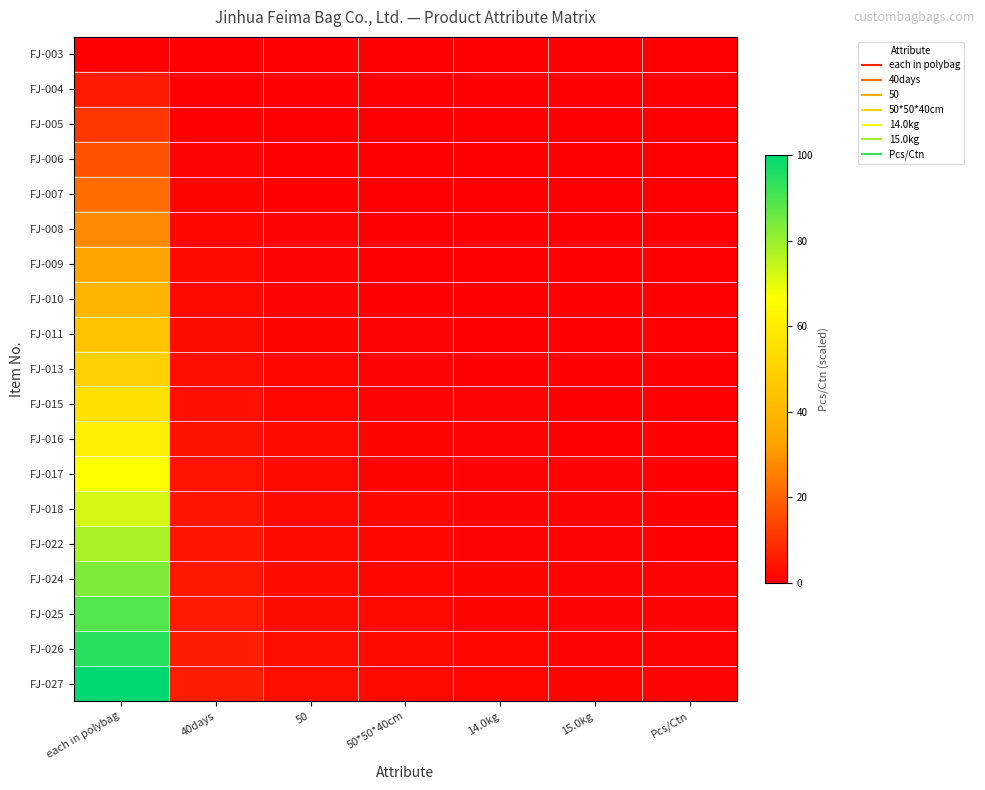

How many categories are shown in the chart?

7